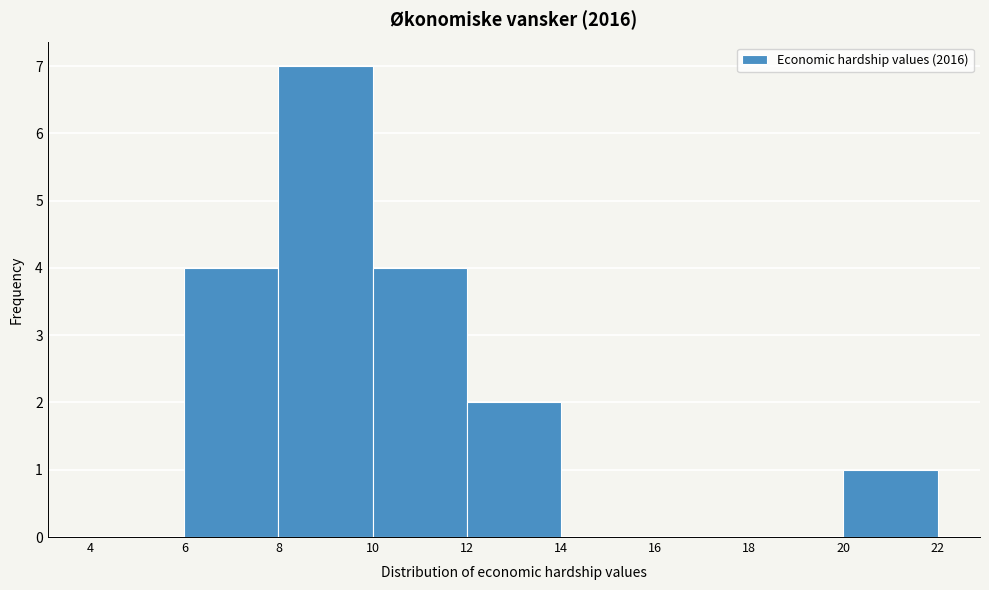

How tall is the bar that spans 10 to 12 on the x-axis? The values are not printed on the chart, so give them approximately, as read against the axis.

4